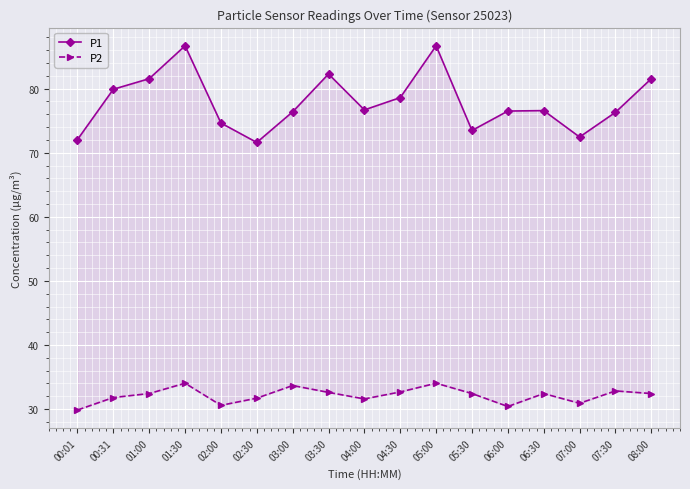

Between 06:00 and 07:00, which series saw the biggest shift?

P1